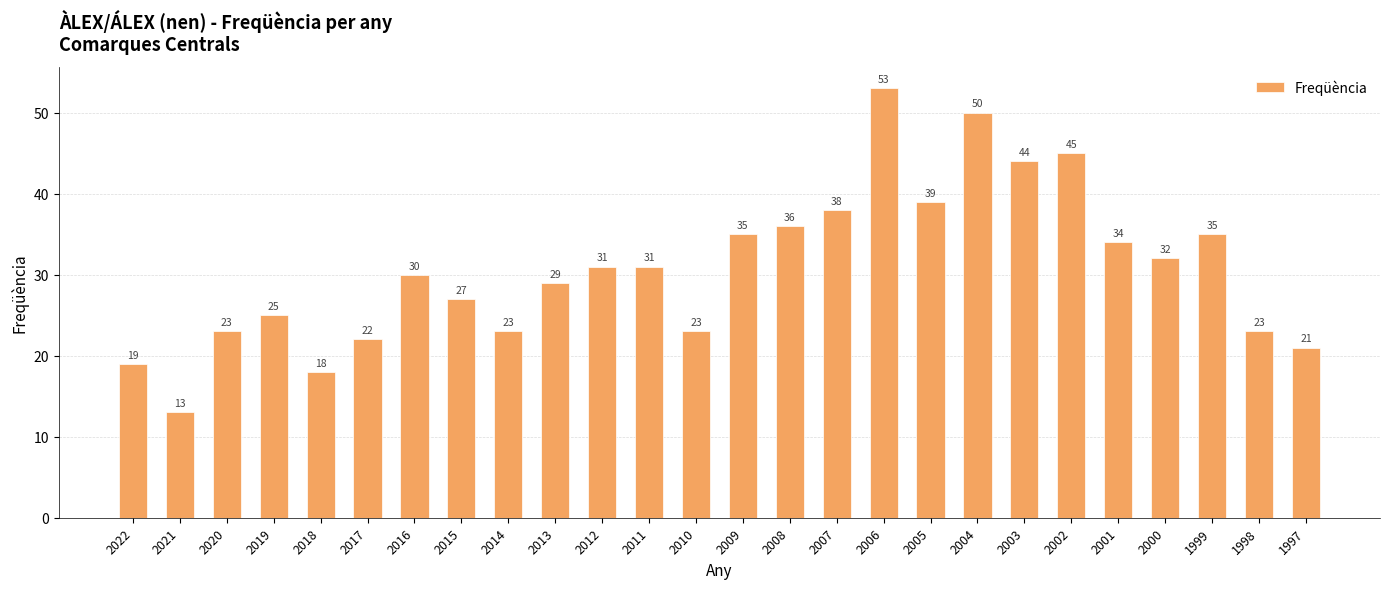

How many distinct data groups are displayed?

1